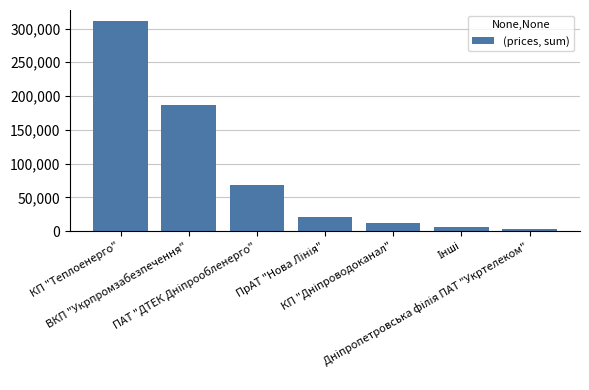

What is the maximum value shown in the chart?

311846.5